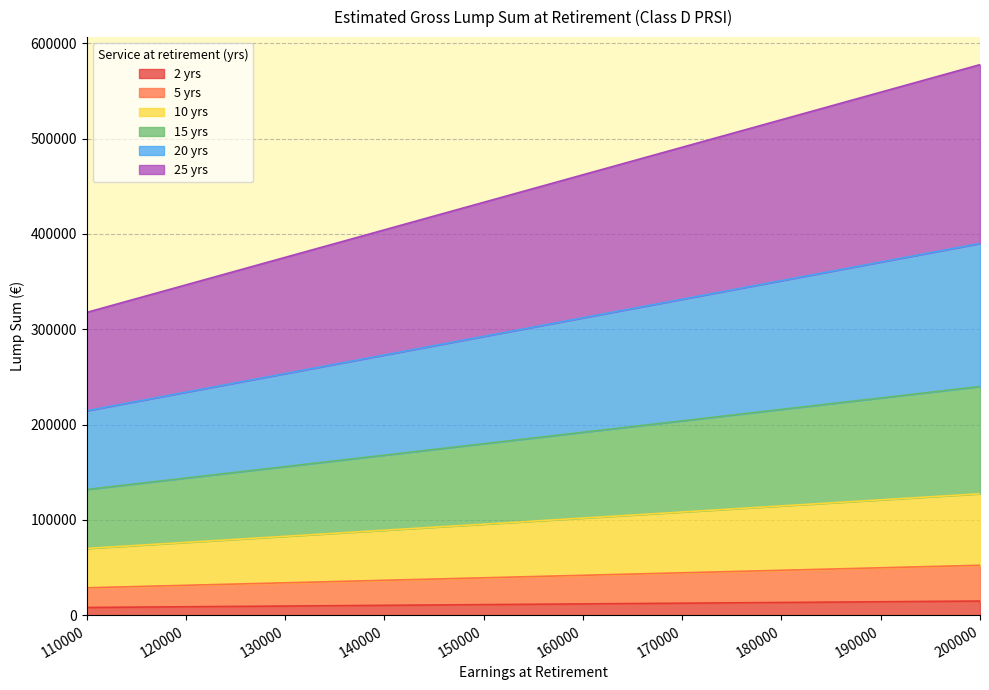

True or false: 25 yrs and 15 yrs cross at least once.

False